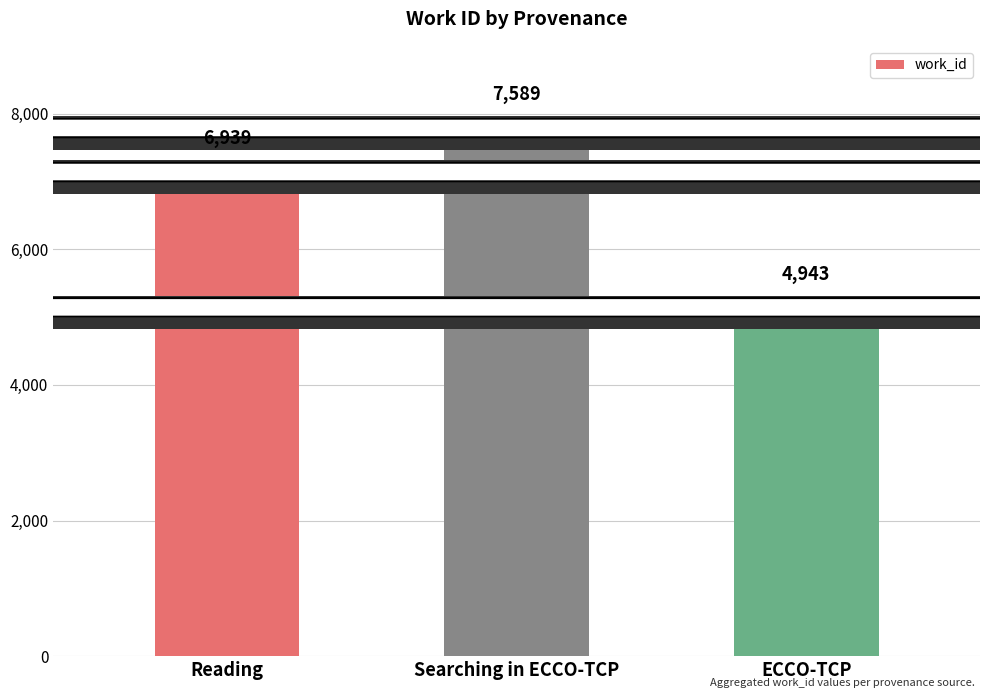

List the labels in order of value, largest first.

Searching in ECCO-TCP, Reading, ECCO-TCP